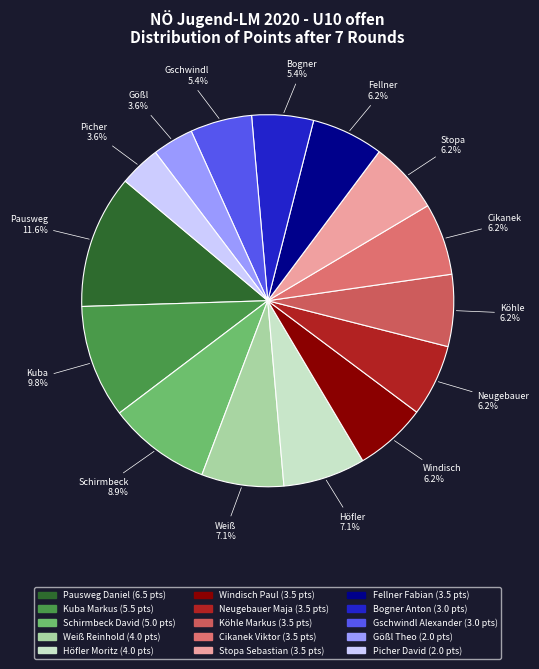

Is it true that Pausweg Daniel is 12% of the pie?

True